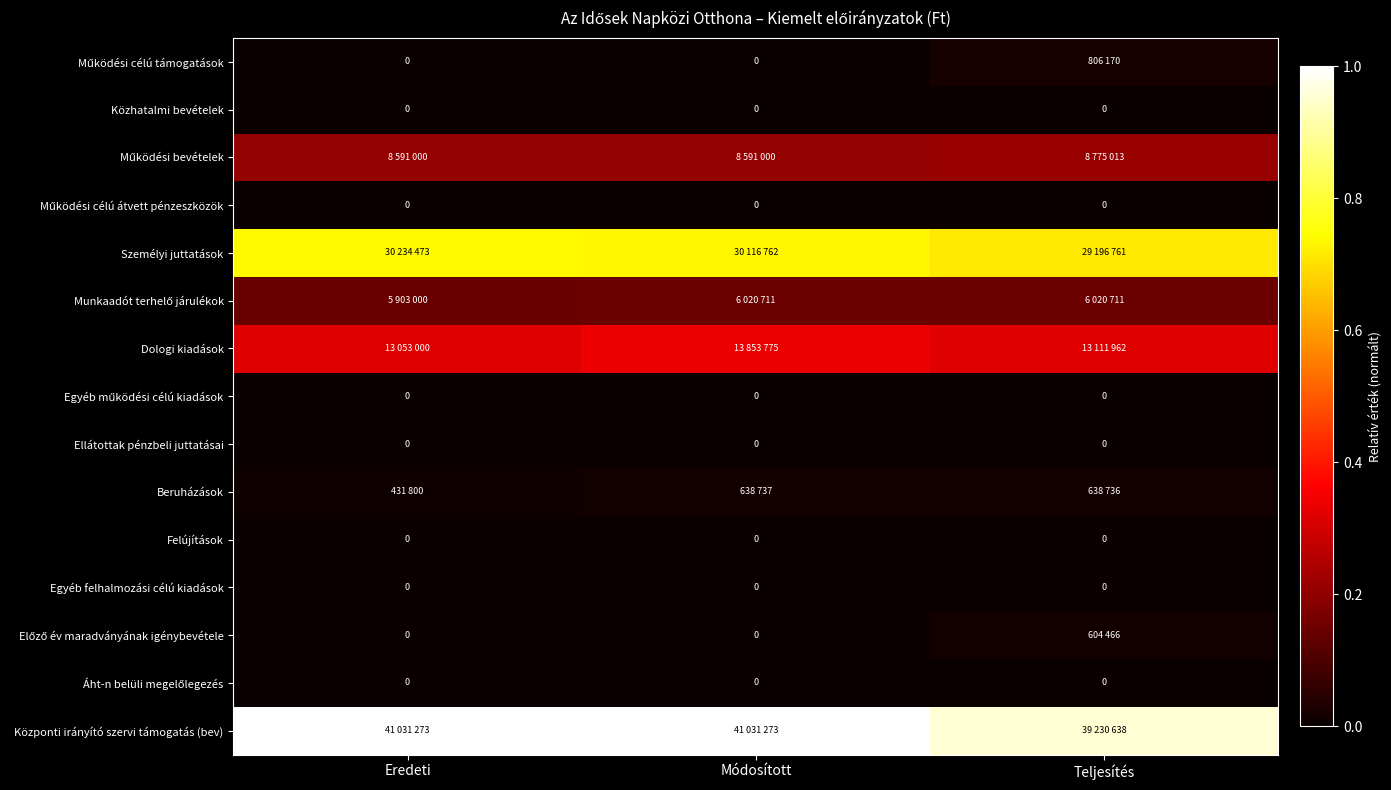

At how many categories does at least one series exceed 0?

3